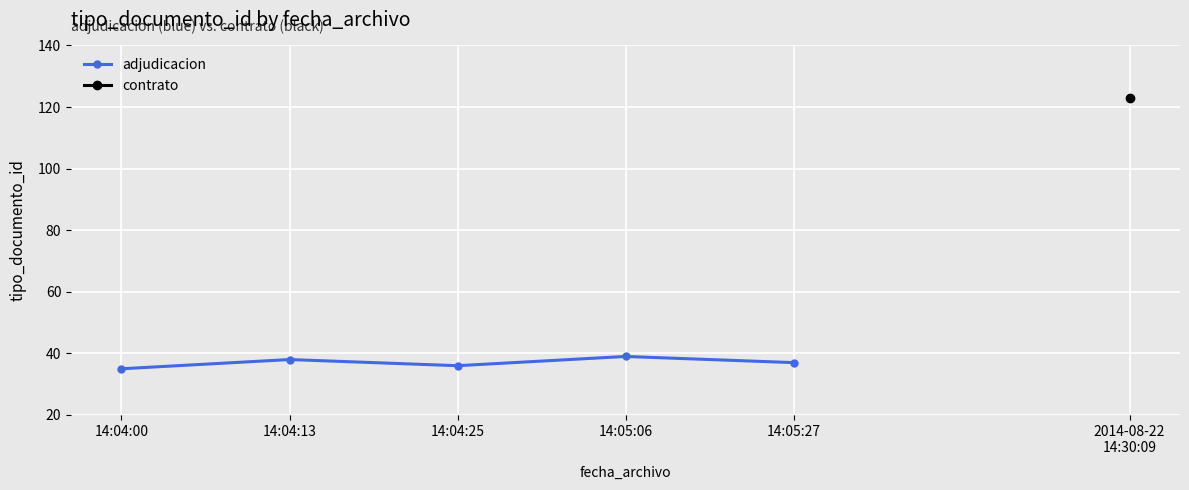

What is the change in value from 14:04:13 to 14:04:25?

-2